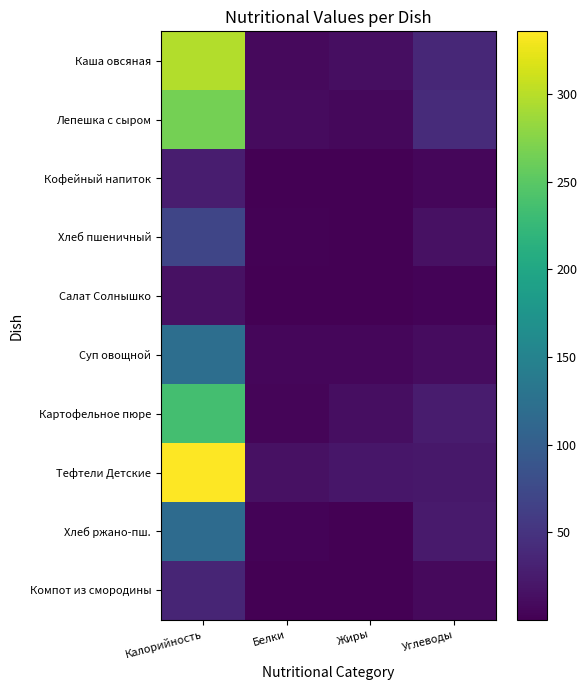

What is the smallest value displayed?

0.1